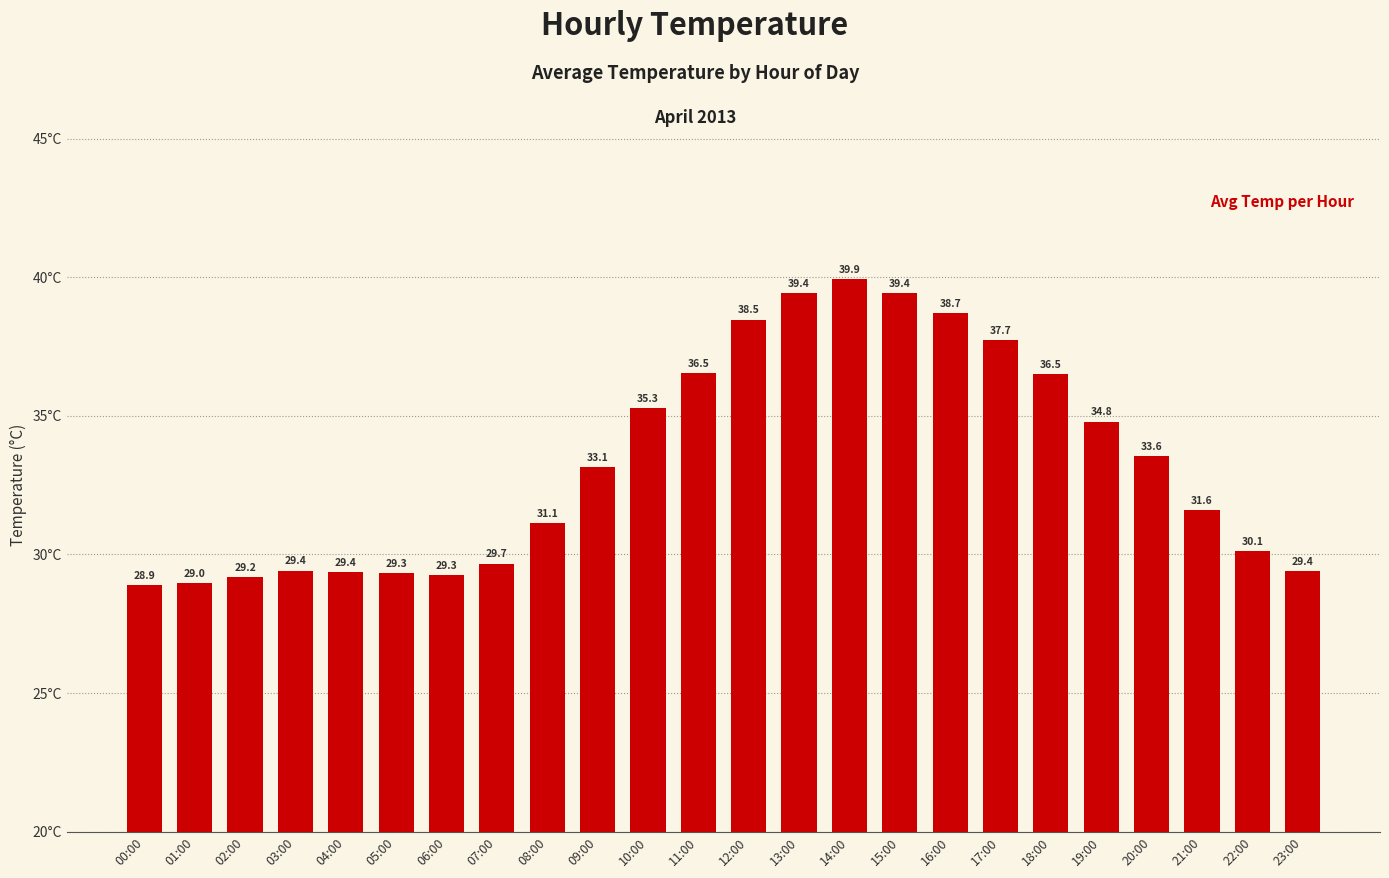

Which has a higher value, 03:00 or 11:00?

11:00